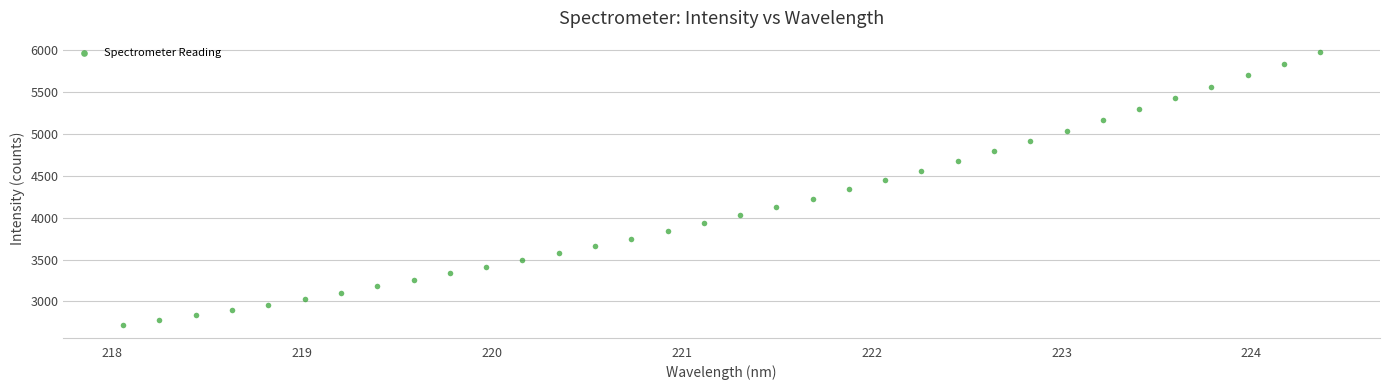

What is the range of Y values (max minus min)?

3265.2